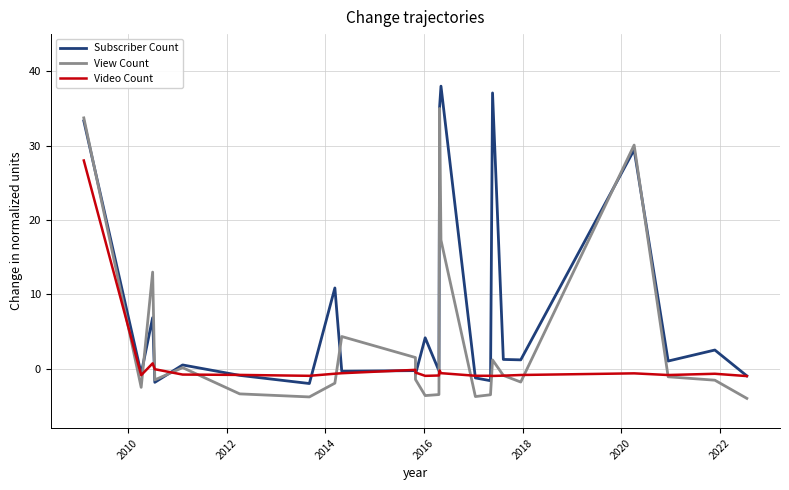

How many times do Video Count and View Count cross each other?

13